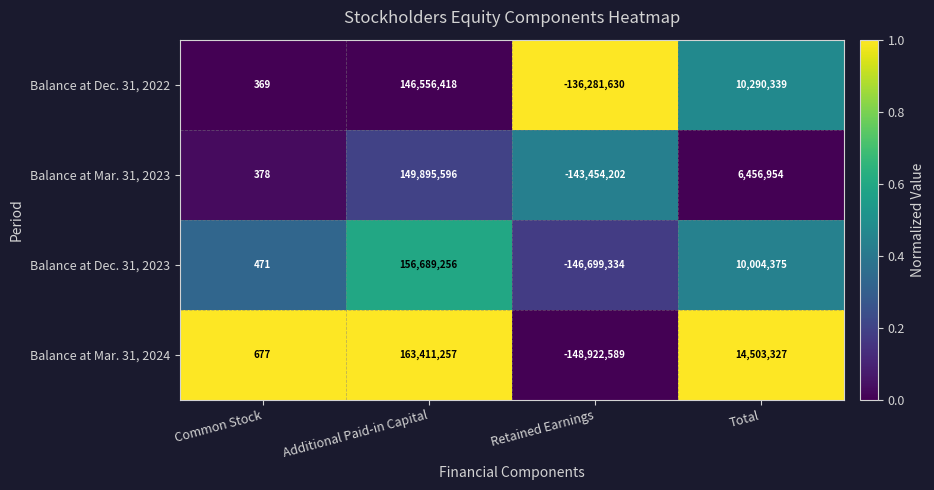

Rank the series at Common Stock from highest to lowest value.

Balance at Mar. 31, 2024, Balance at Dec. 31, 2023, Balance at Mar. 31, 2023, Balance at Dec. 31, 2022